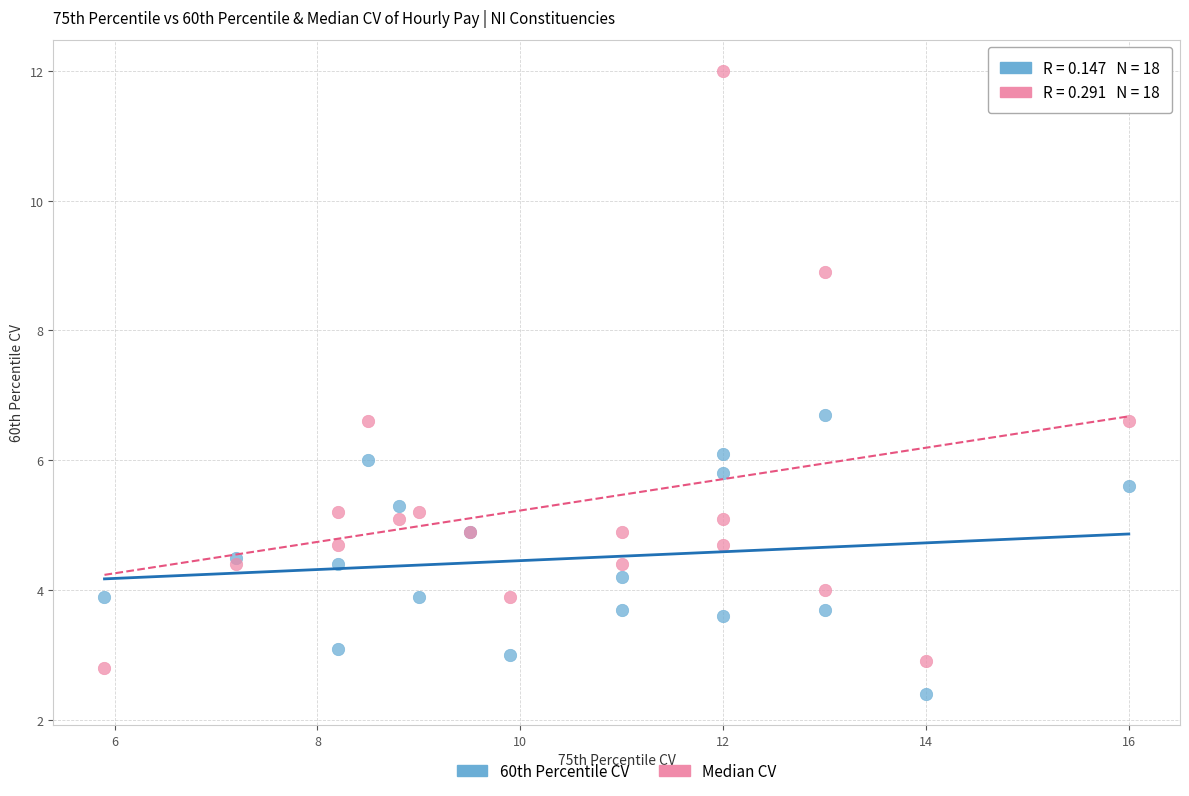

Which series has the widest spread of Y values?

Median CV